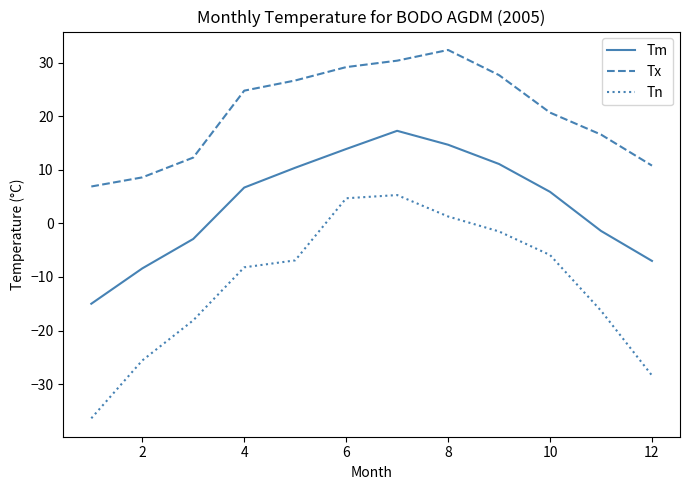

True or false: Tn and Tm intersect in this chart.

False